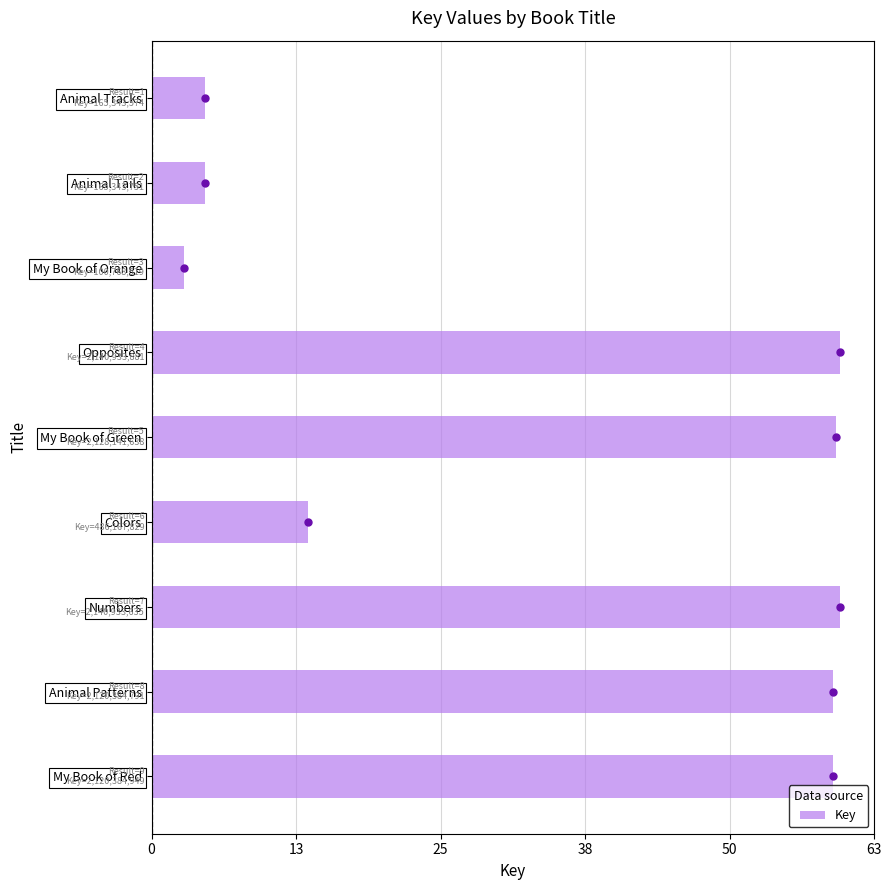

What is the greatest value displayed?

60.0